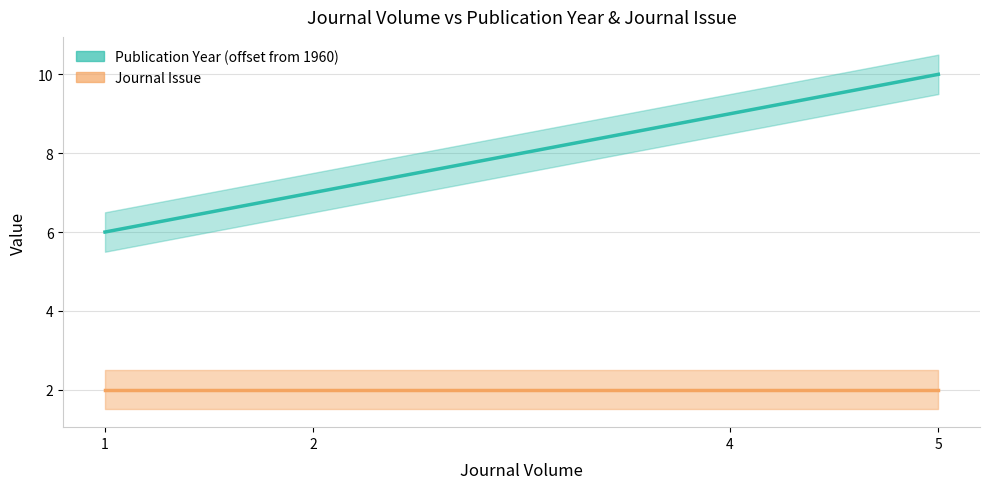

True or false: the data shows 3 at 4.

False